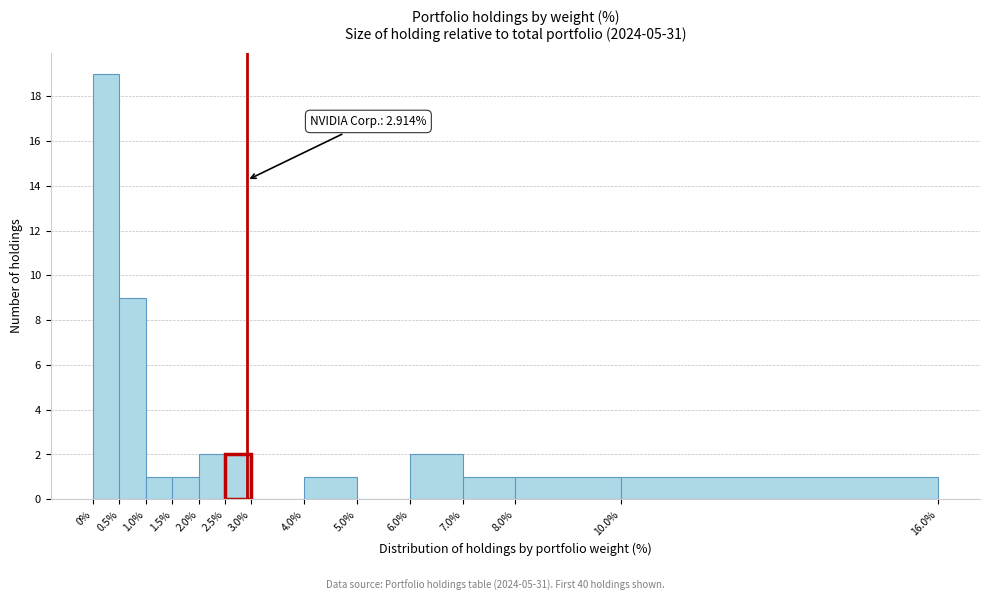

Which range on the x-axis has the tallest bar?

0% to 0.5%